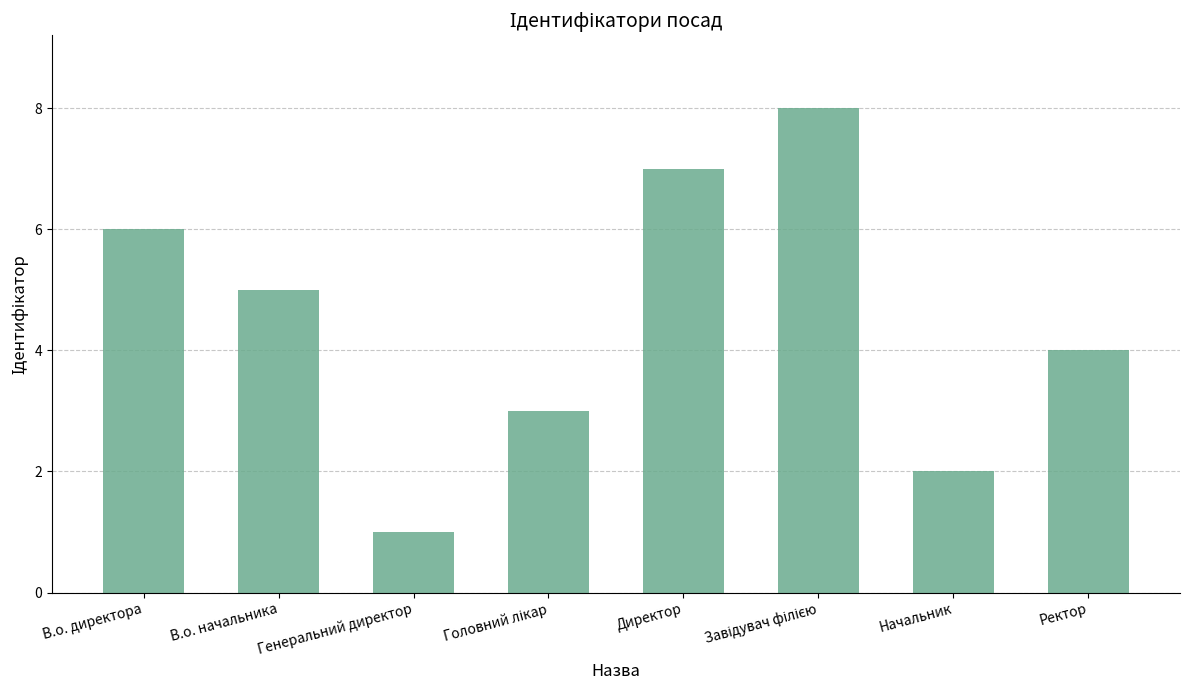

Which label corresponds to the smallest value in the chart?

Генеральний директор